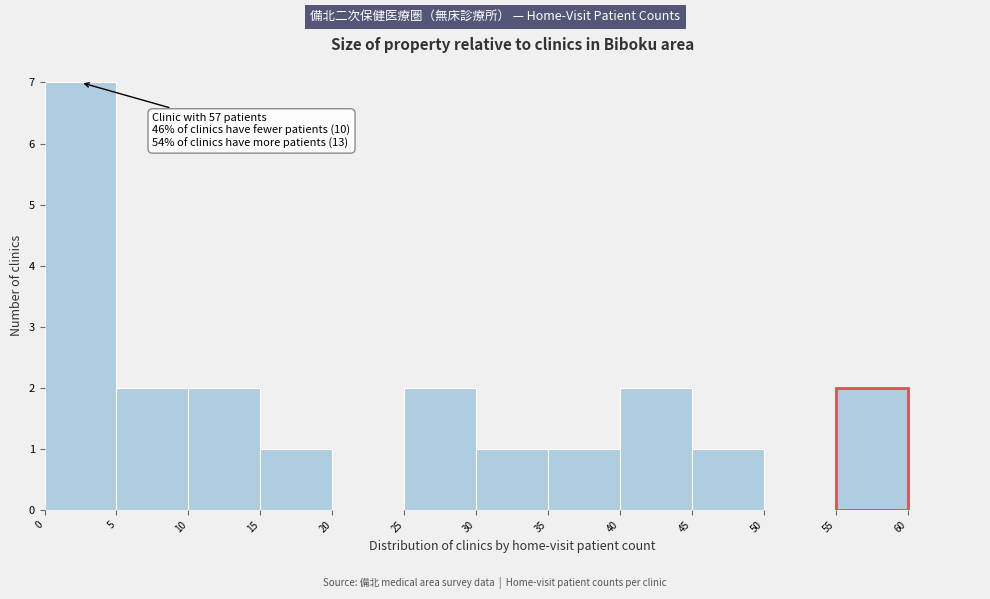

Over which range of the x-axis is the bar tallest?

0 to 5